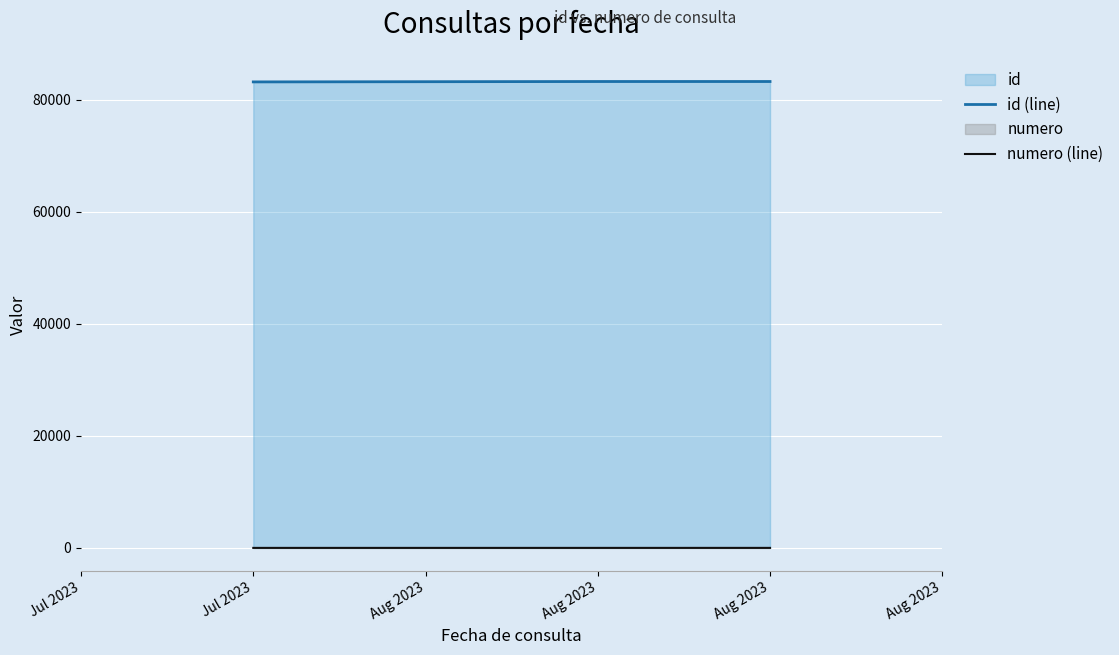

How many lines are shown in the chart?

2